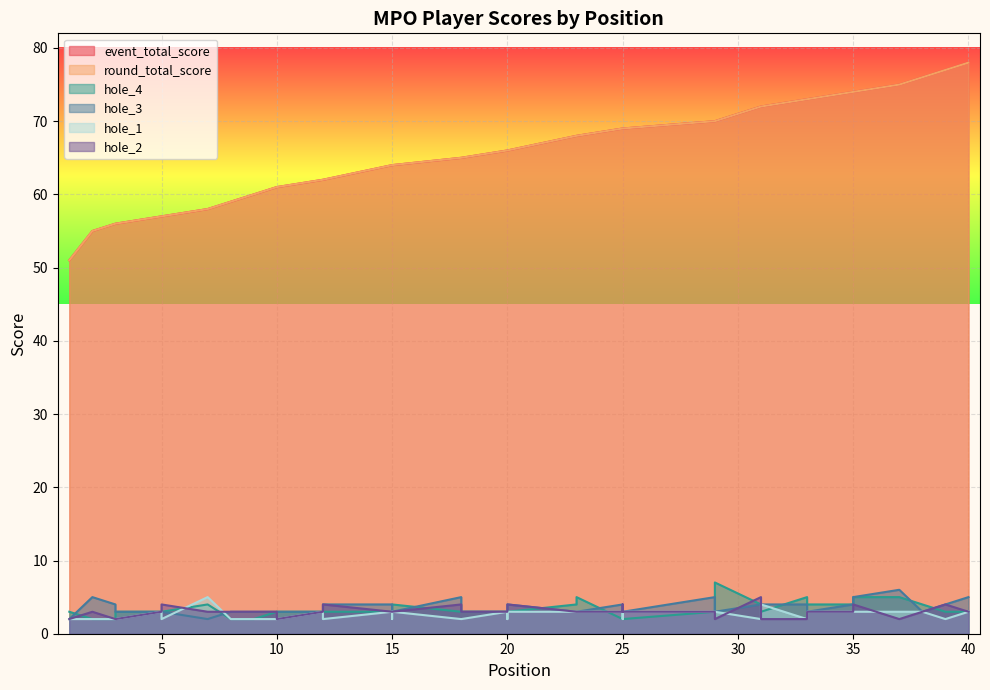

Where does the hole_3 series first go above 3?

2